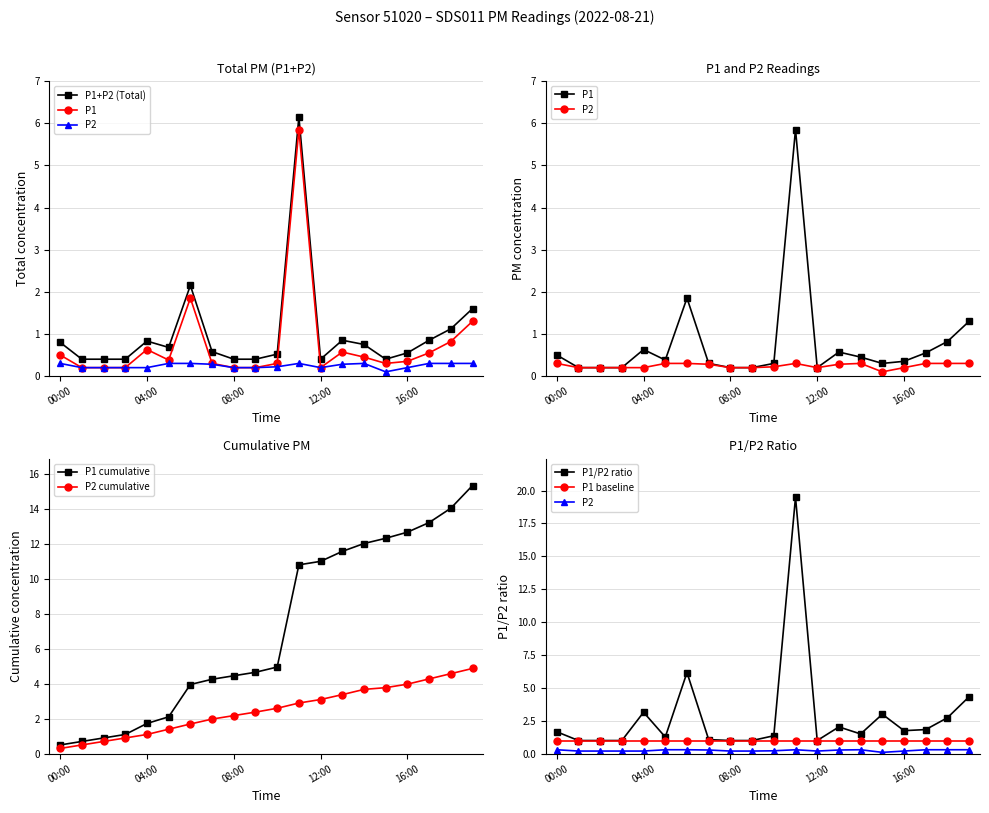

At which label is P1 closest to 3?

06:00